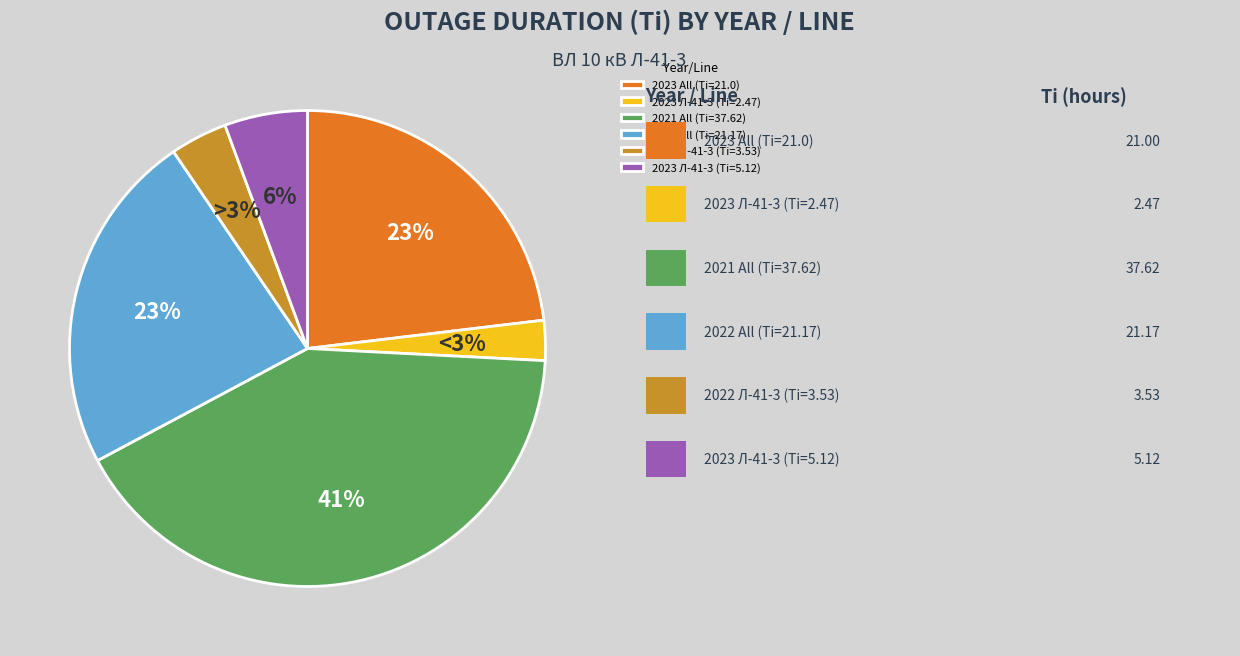

Which category has the biggest portion of the pie?

2021 (Ti=37,62)